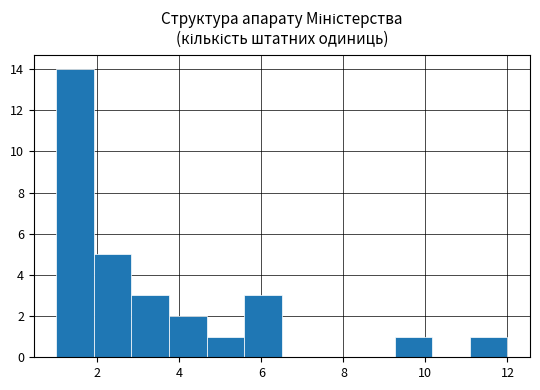

Which range on the x-axis has the tallest bar?

1.0 to 2.0